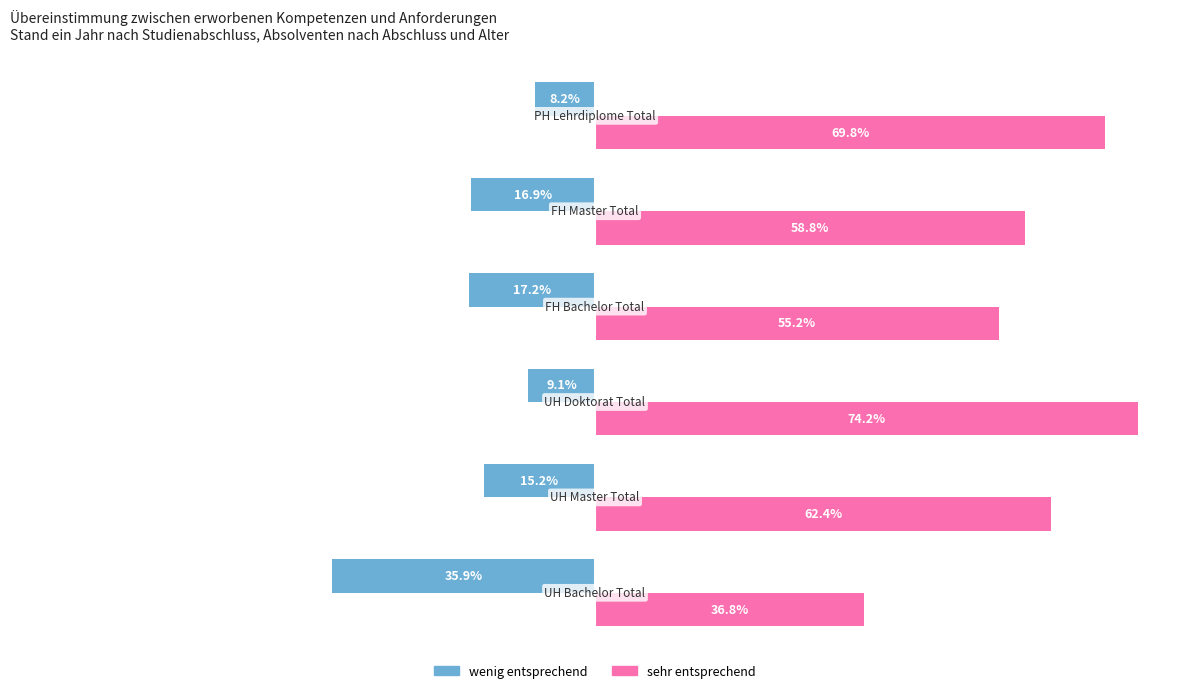

Which series has the largest total across all categories?

sehr entsprechend